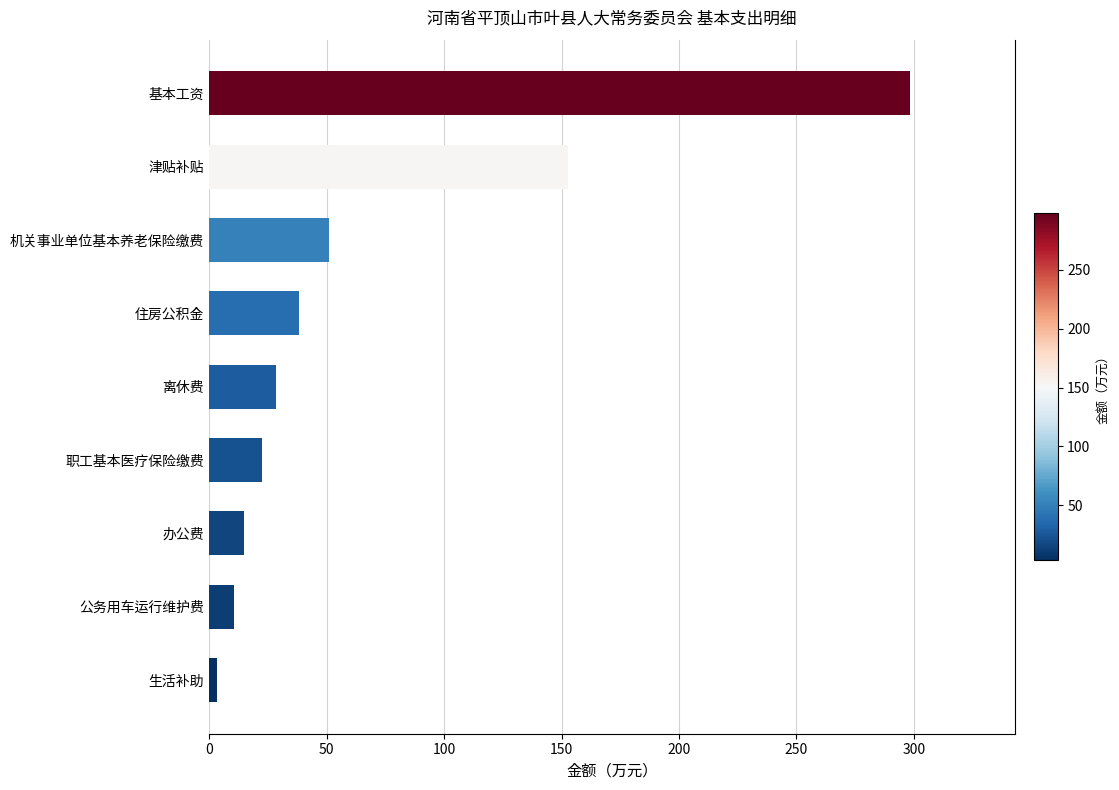

Count the number of categories in the chart.

9